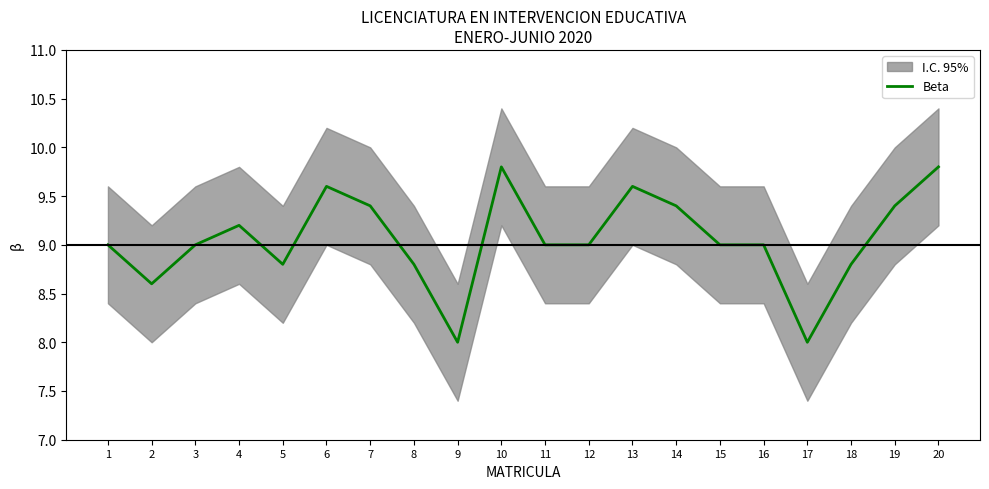

How many data points are above 9?

8